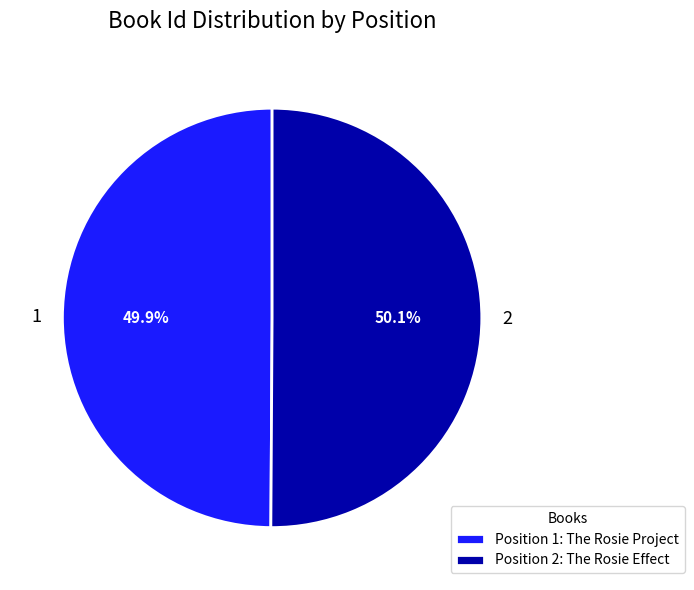

How many slices are in this pie chart?

2